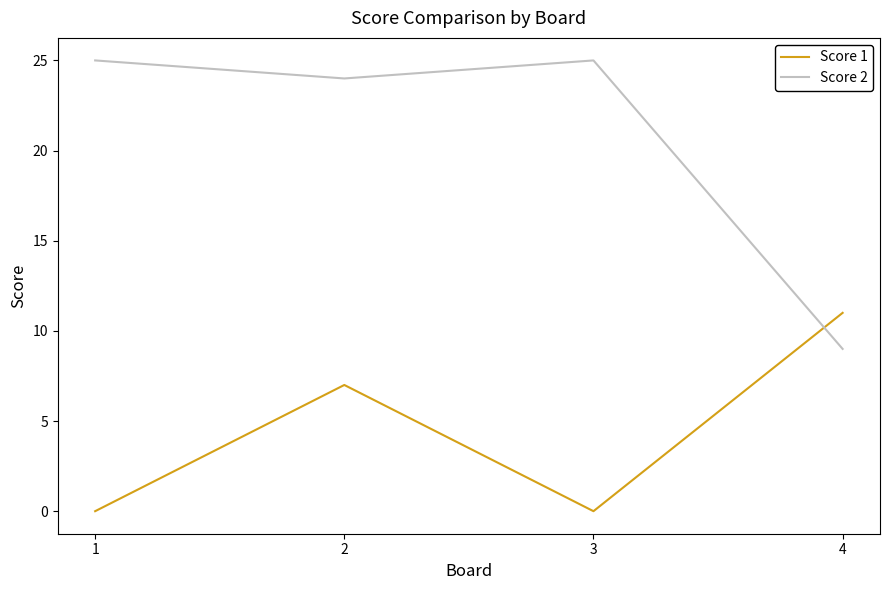

Reading left to right, list all the values displayed in this chart.

Score 1: 0	7	0	11
Score 2: 25	24	25	9